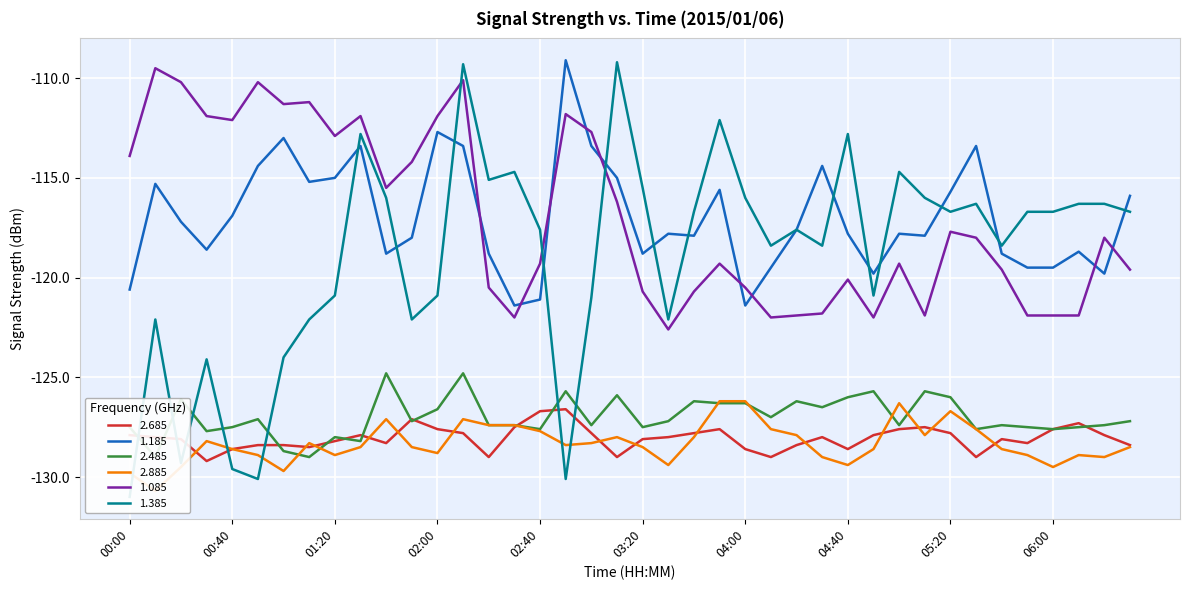

True or false: 2.485 and 1.085 cross at least once.

False